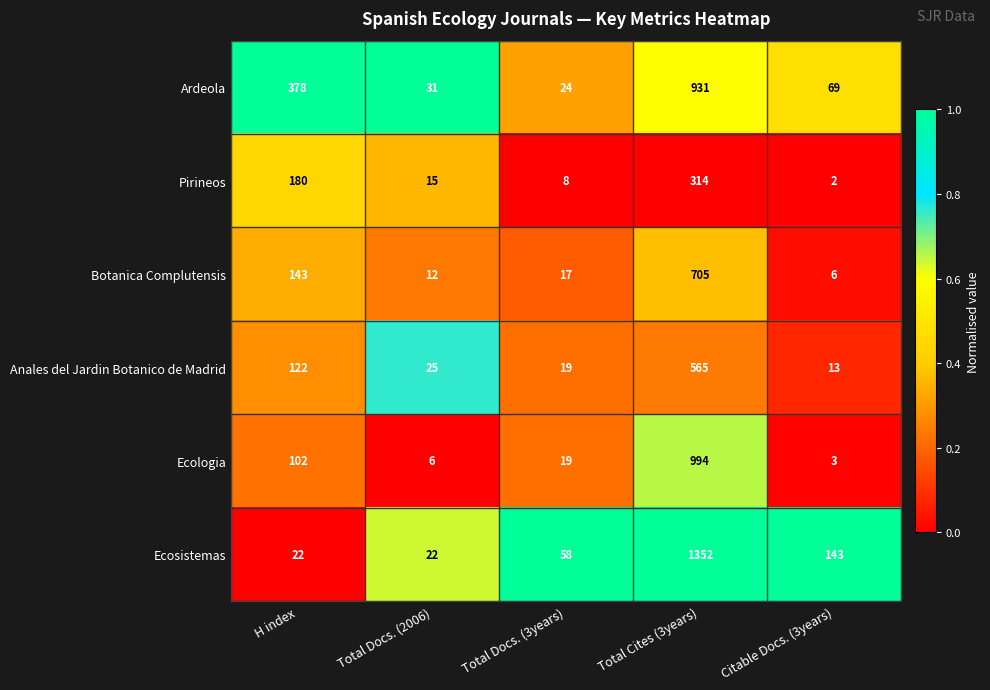

List the series in order of their peak value, highest first.

Ecosistemas, Ecologia, Ardeola, Botanica Complutensis, Anales del Jardin Botanico de Madrid, Pirineos